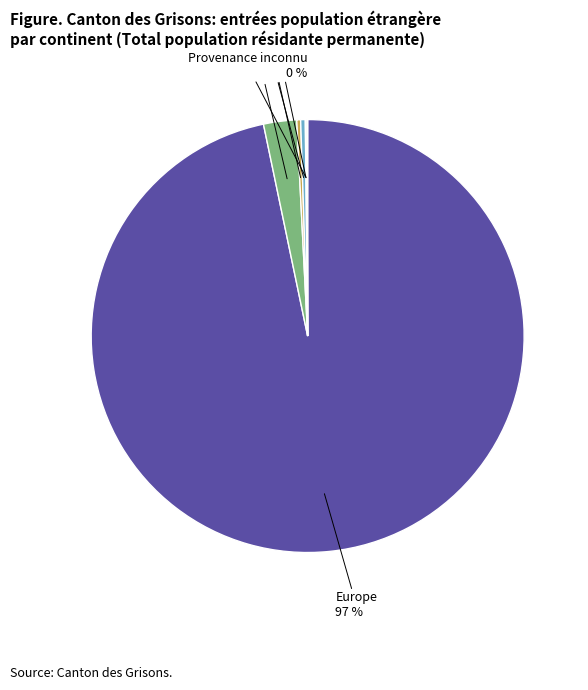

Is there any slice that represents more than half of the pie?

Yes